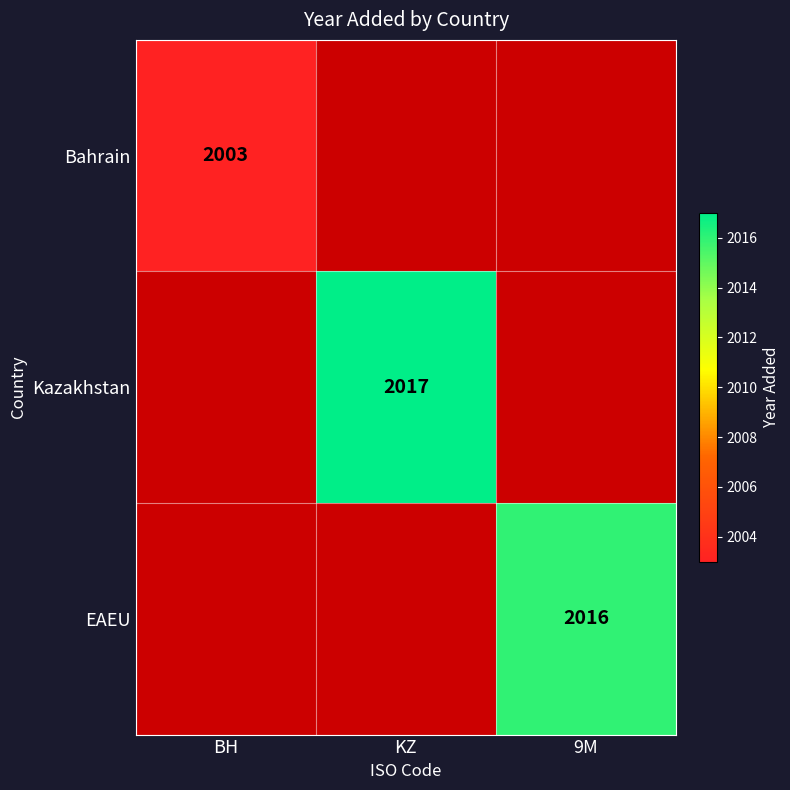

Which category has the lowest value across all series?

BH